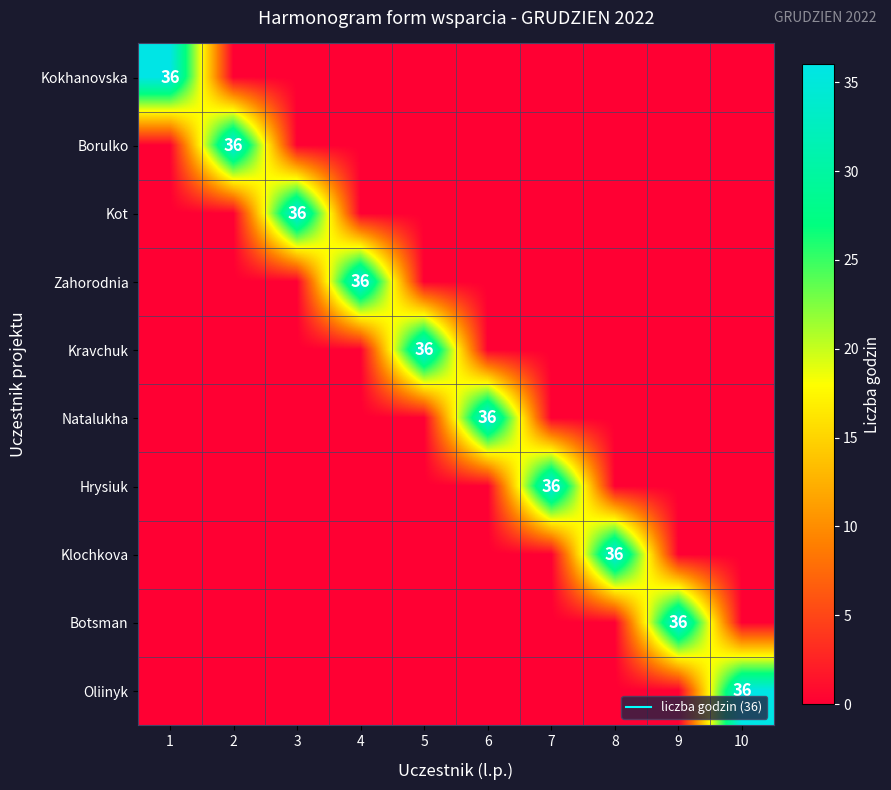

How many categories are shown in the chart?

10